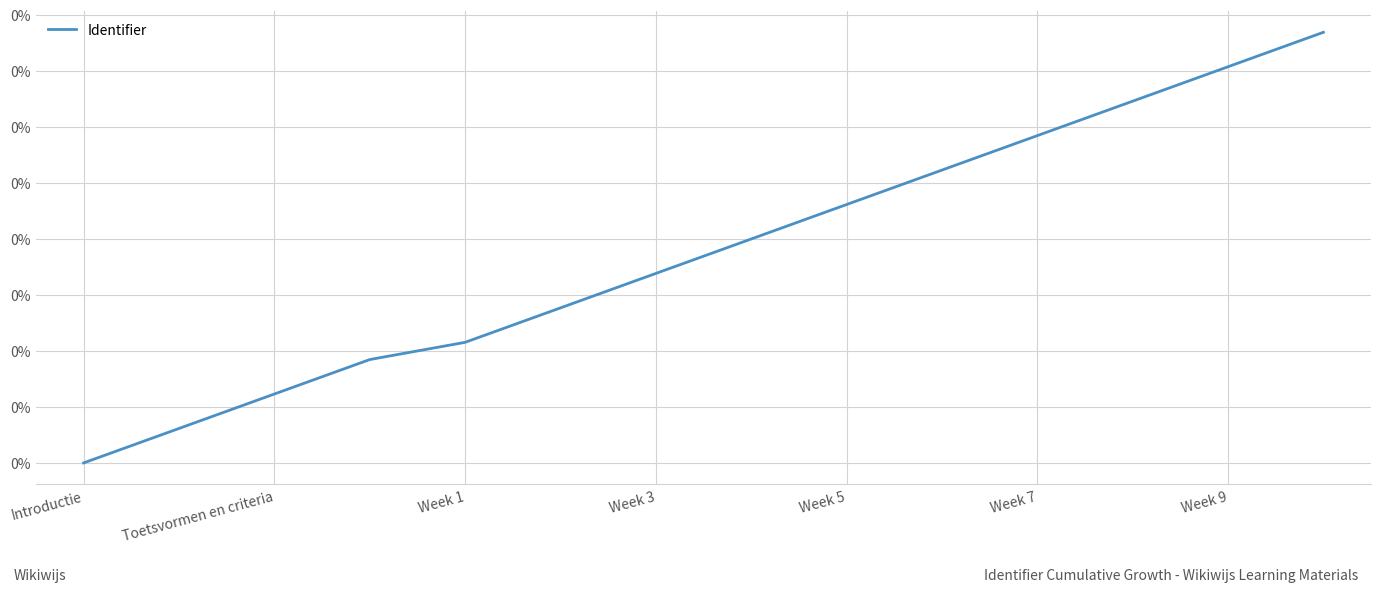

Which category has the lowest value across all series?

Introductie